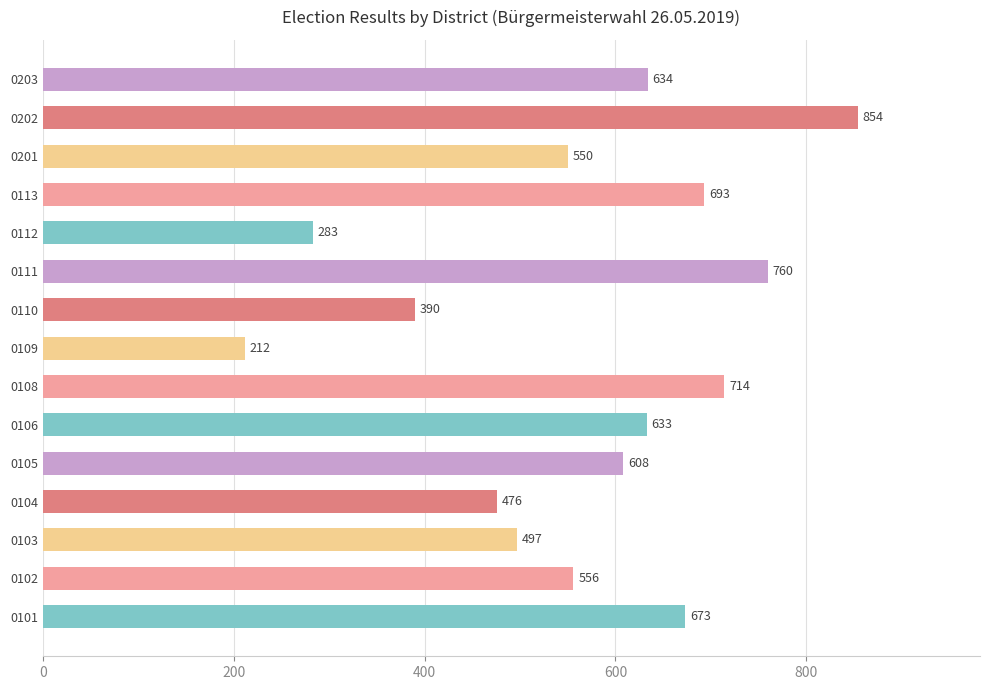

What is the smallest value displayed?

212